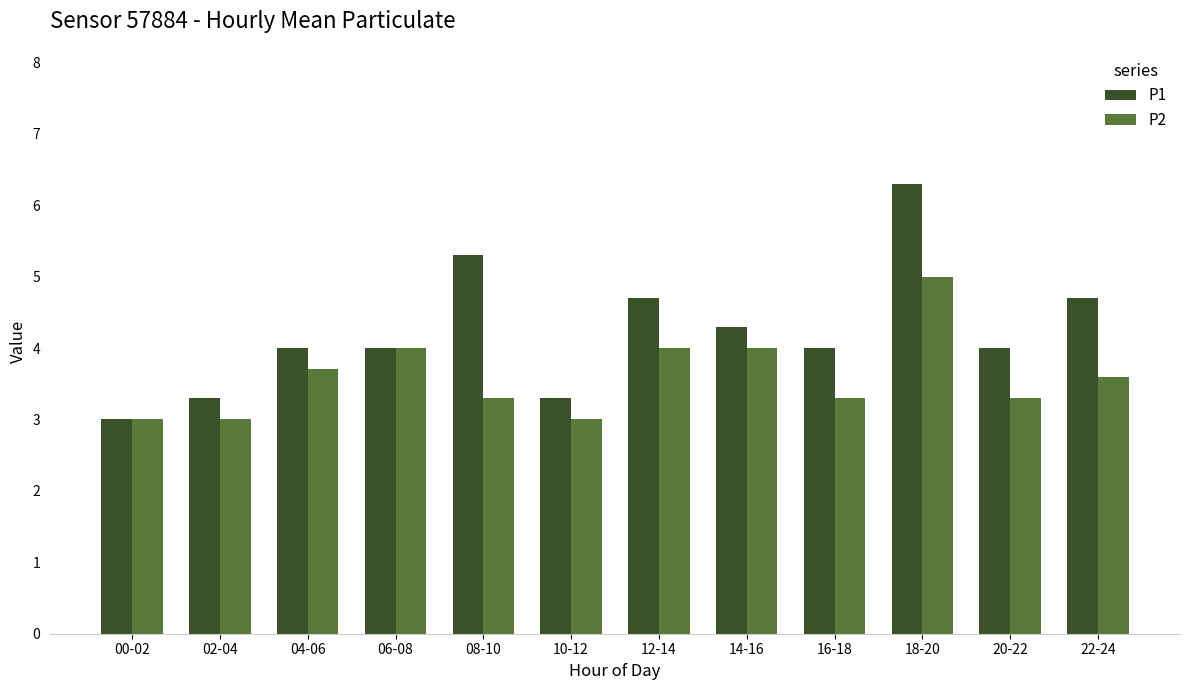

Rank the series at 18-20 from highest to lowest value.

P1, P2